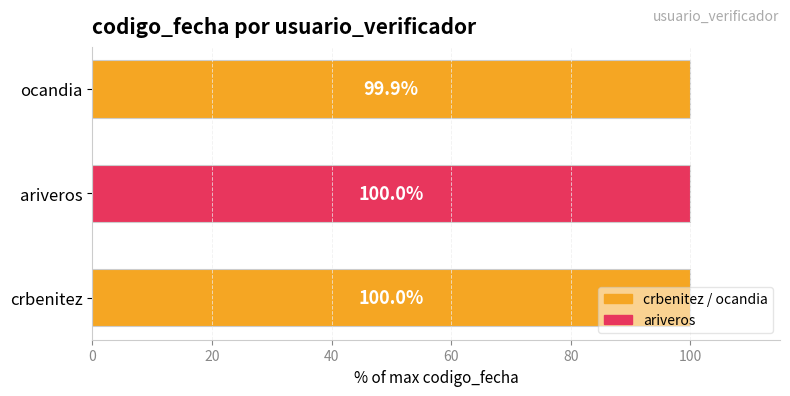

What is the maximum value shown in the chart?

100.0